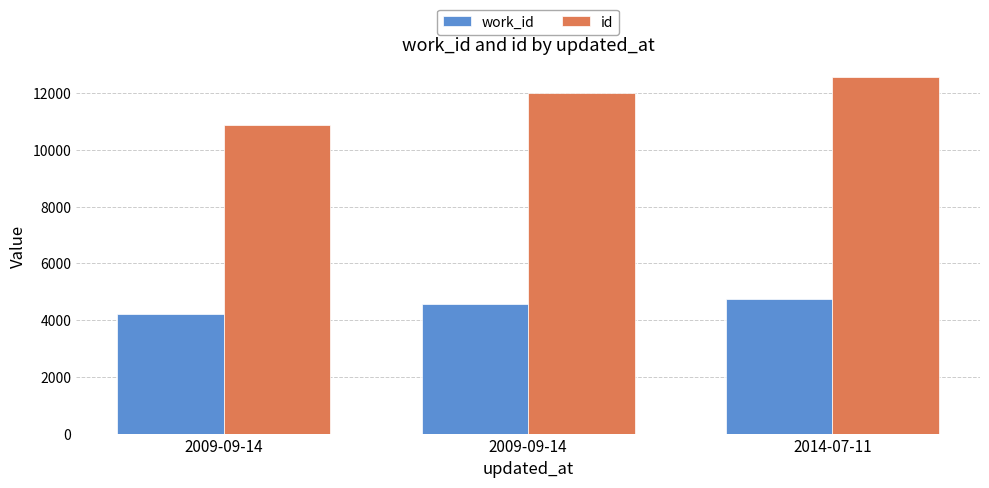

The work_id series shows 1106 at 2009-09-14. True or false?

False